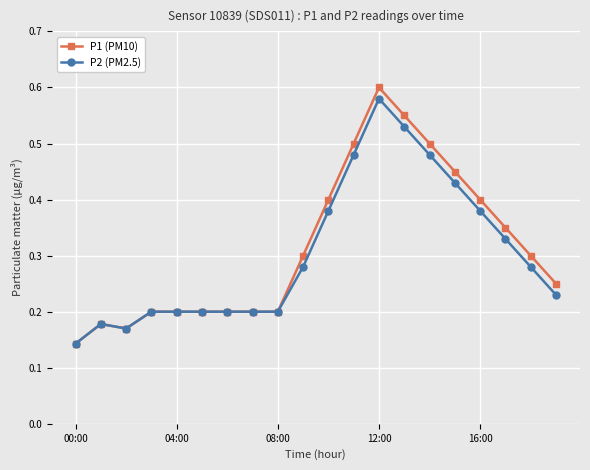

At how many categories does at least one series exceed 0?

20